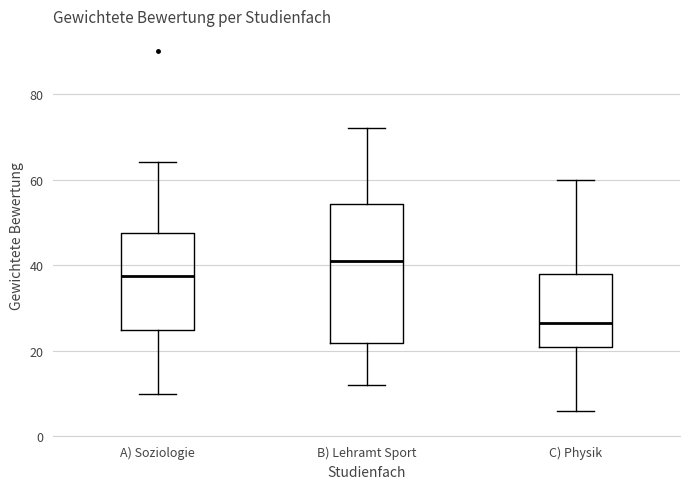

Which box has the lowest median line?

C) Physik